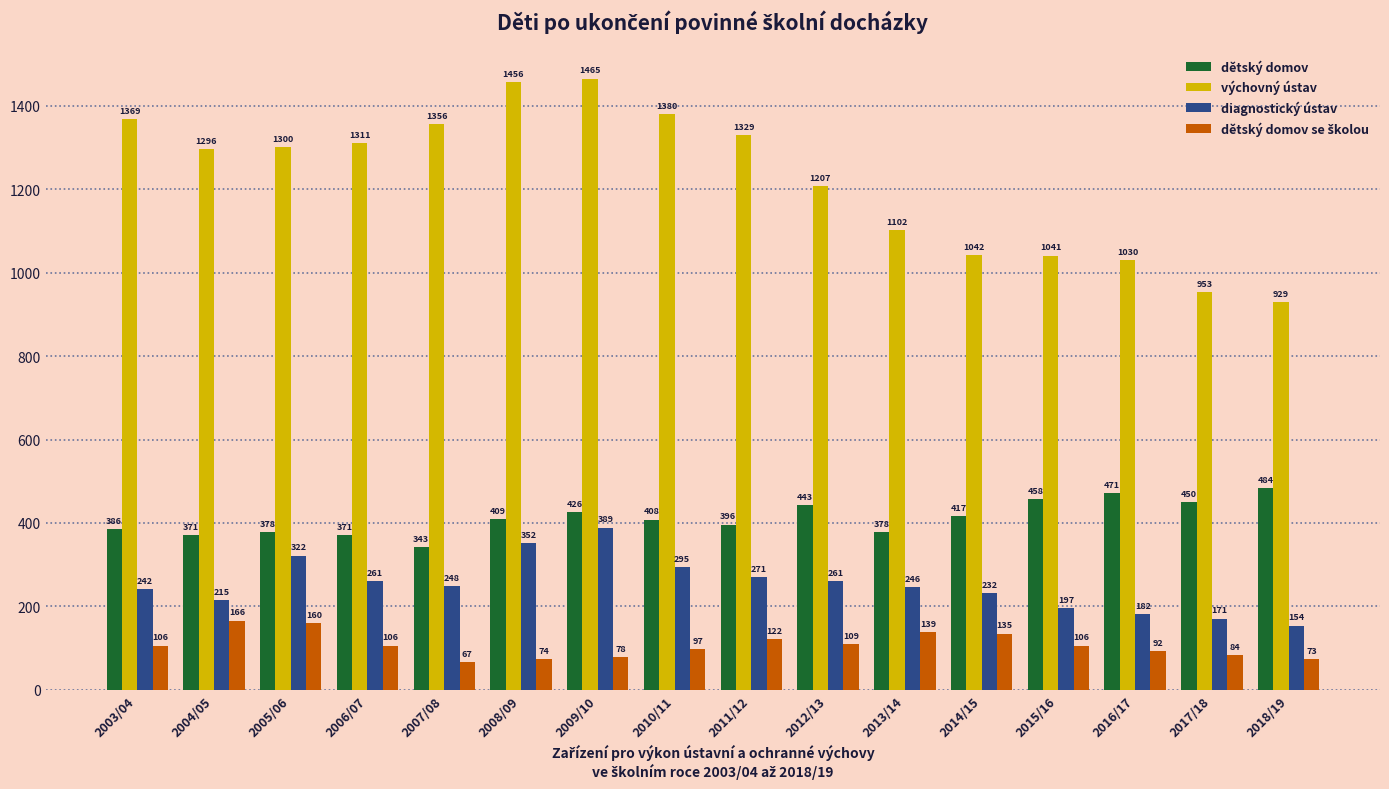

What is the difference between the maximum and minimum values in the výchovný ústav series?

536